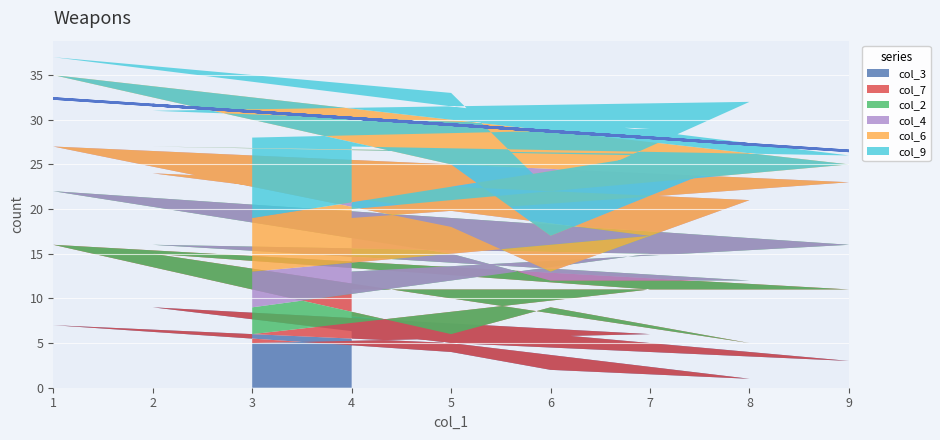

What is the sum of the col_2 values at 5 and 1?

15